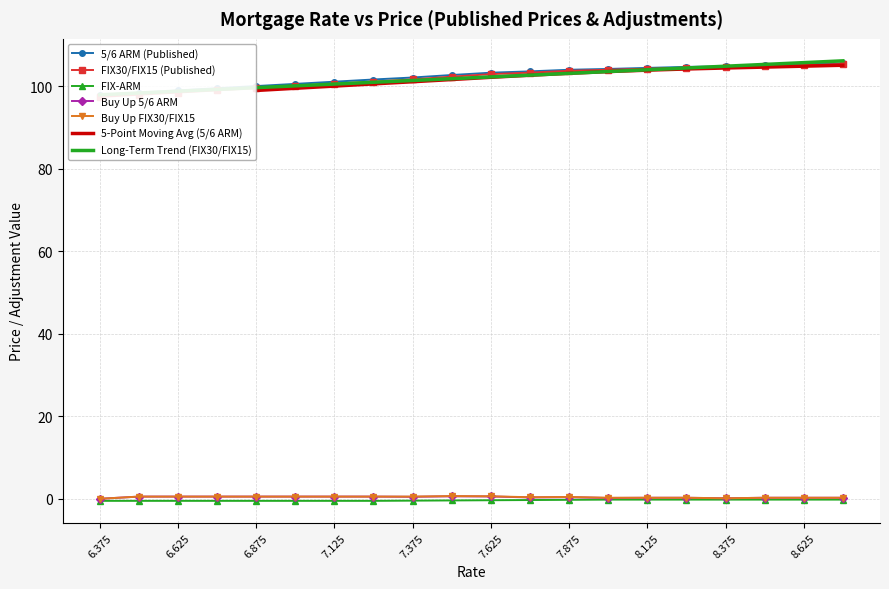

Is the value of Buy Up FIX30/FIX15 at 7.375 greater than the value of FIX-ARM at 7.375?

Yes